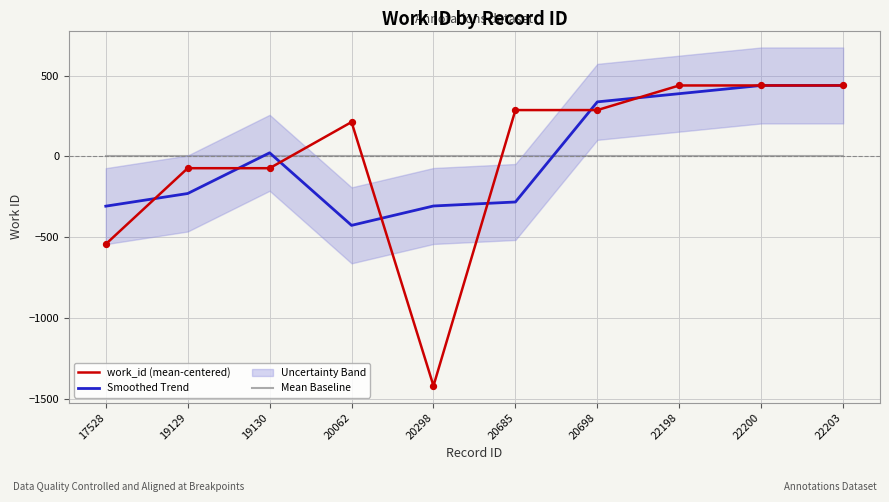

Which series reaches the minimum Y coordinate?

work_id (mean-centered)